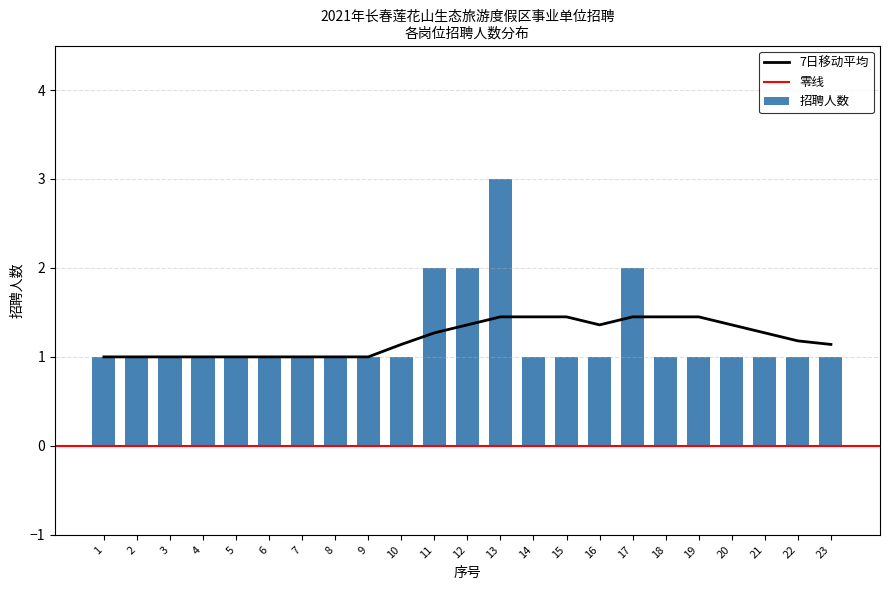

Which category has the lowest value across all series?

1